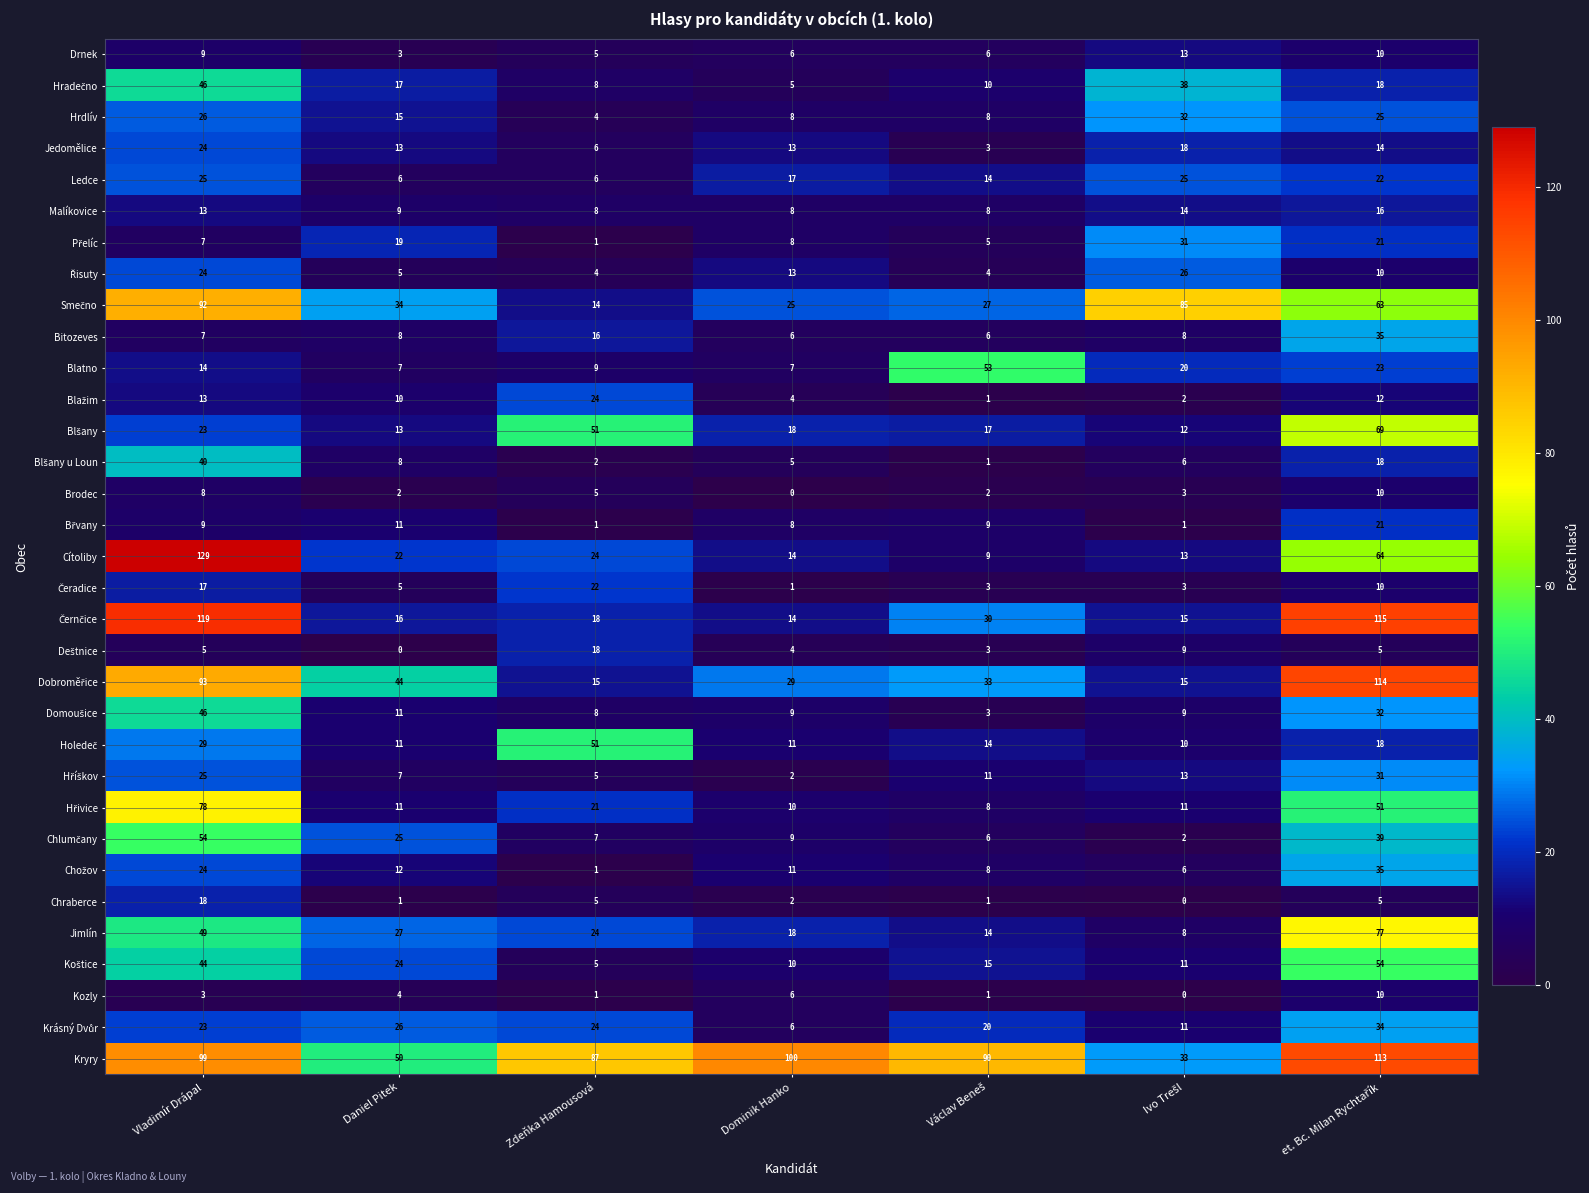

What is the difference between the highest and lowest values at Vladimír Drápal?

126